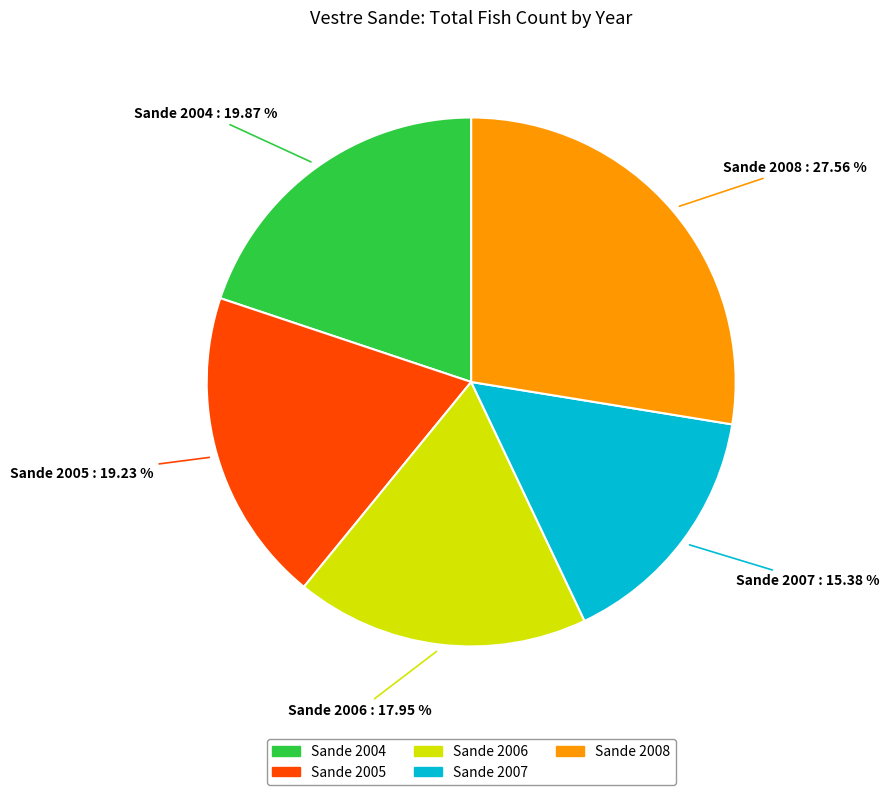

What percentage is the Sande 2008 slice, to the nearest percent?

28%